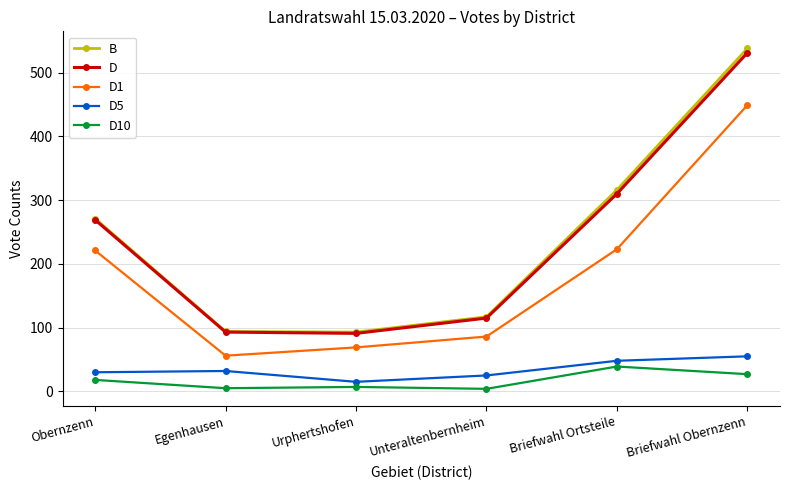

At how many categories does at least one series exceed 175?

3